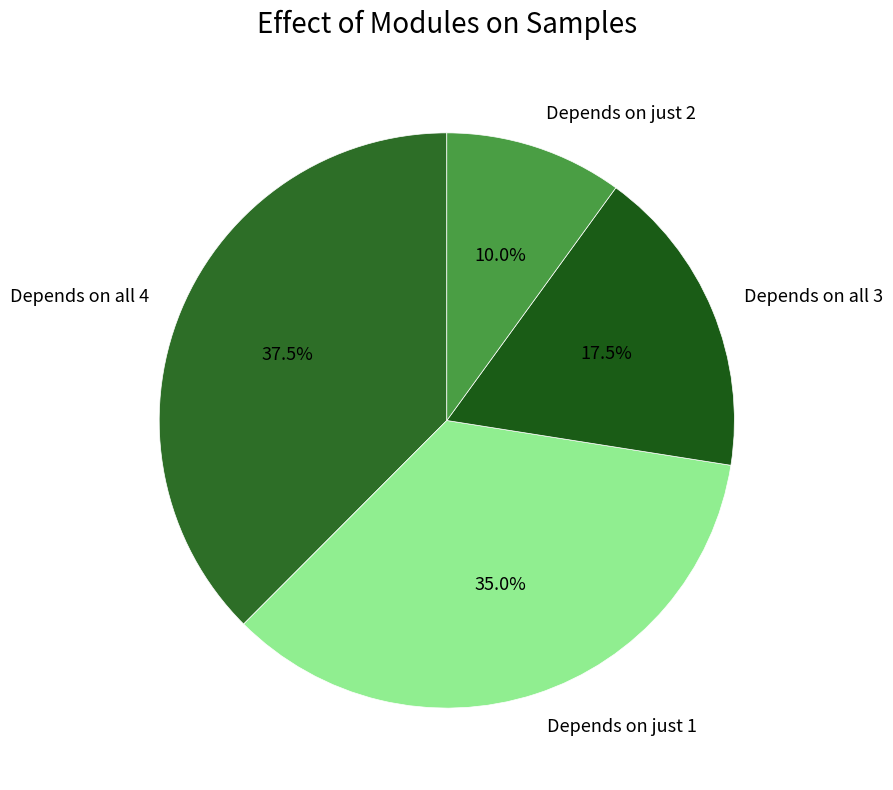

Which category has the smallest portion of the pie?

Depends on just 2